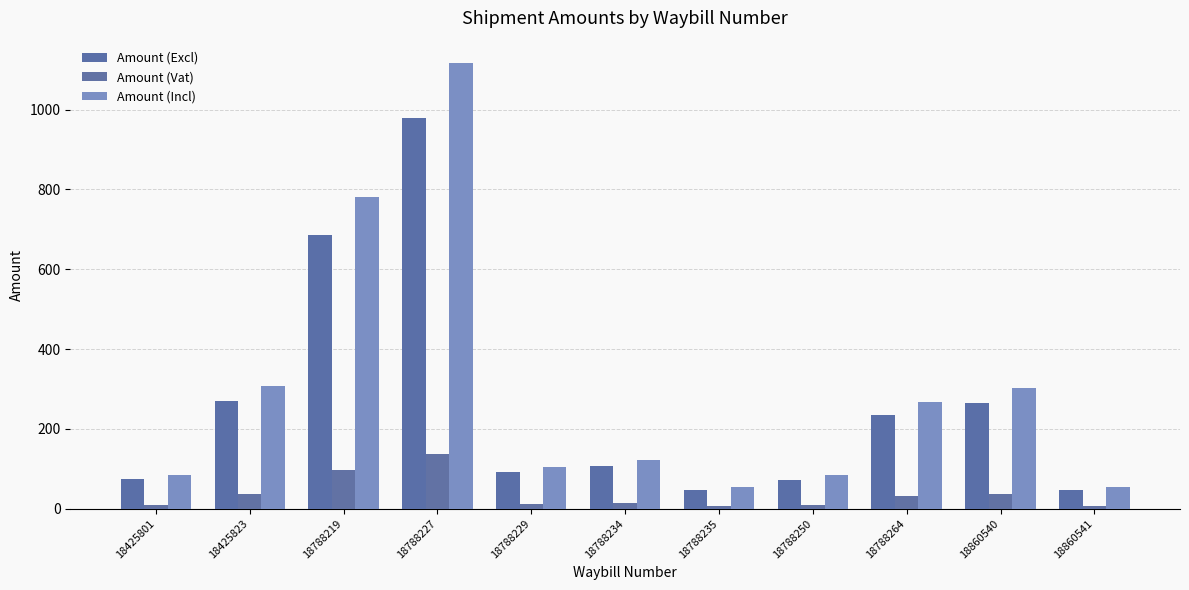

How many data points in Amount (Excl) are less than 107?

5